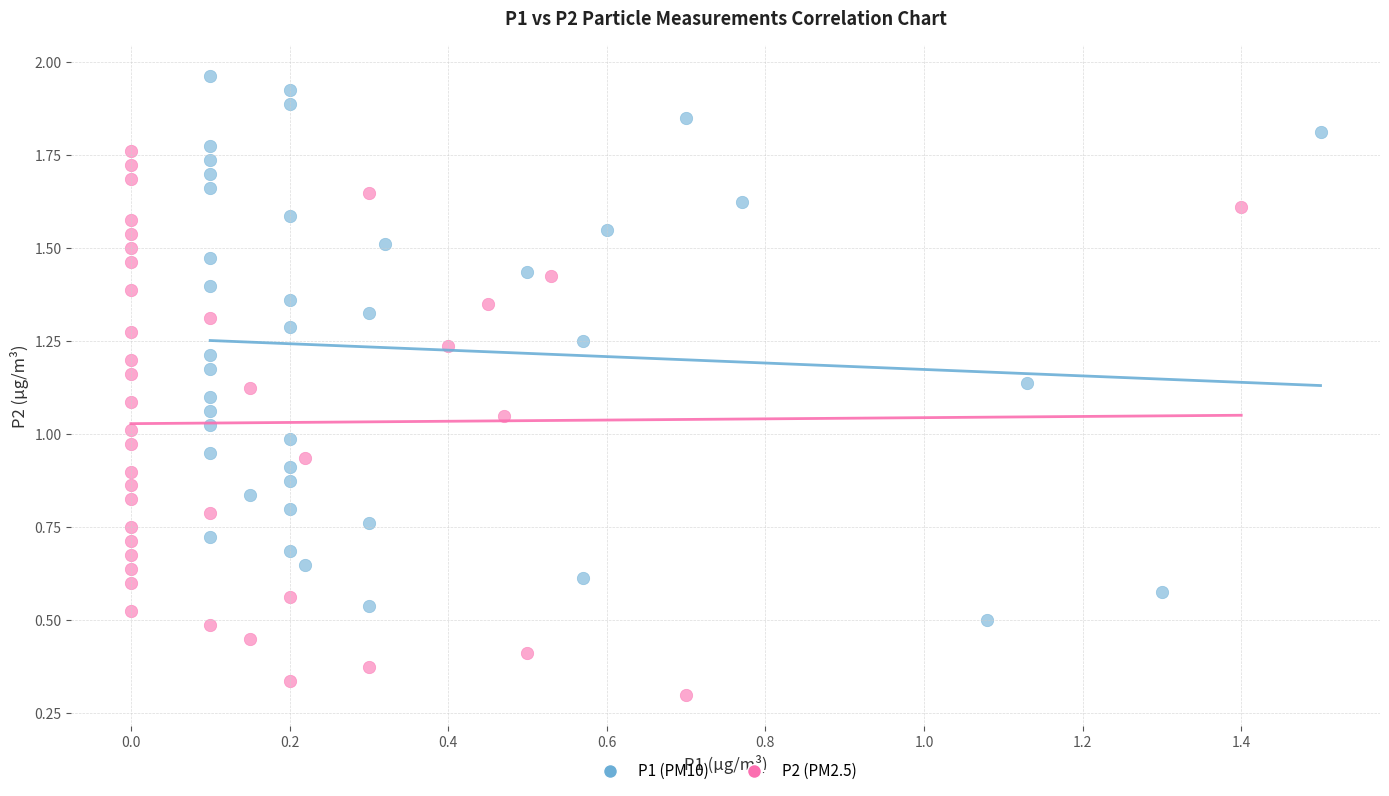

Which series reaches the minimum Y coordinate?

P2 (PM2.5)